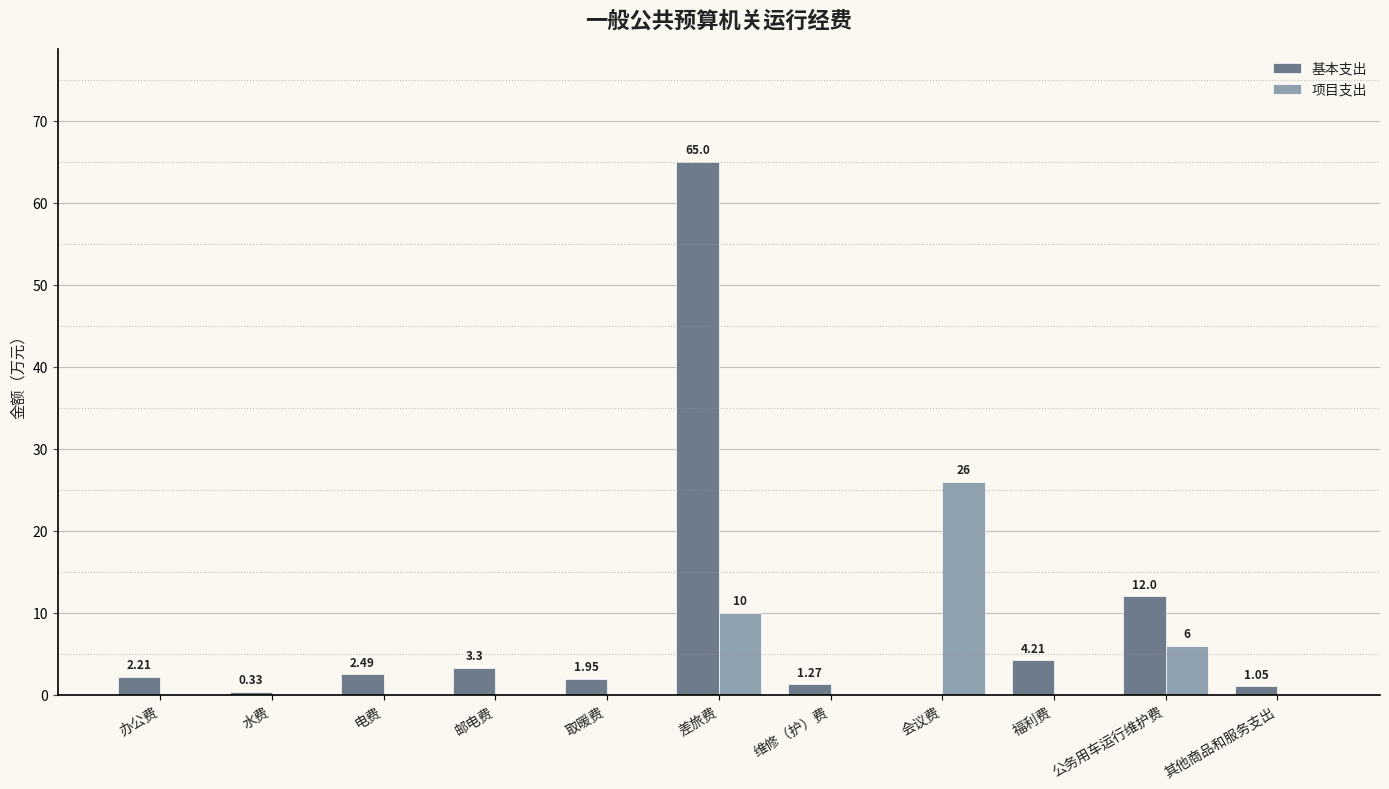

What is the total value across all series at 邮电费?

3.3